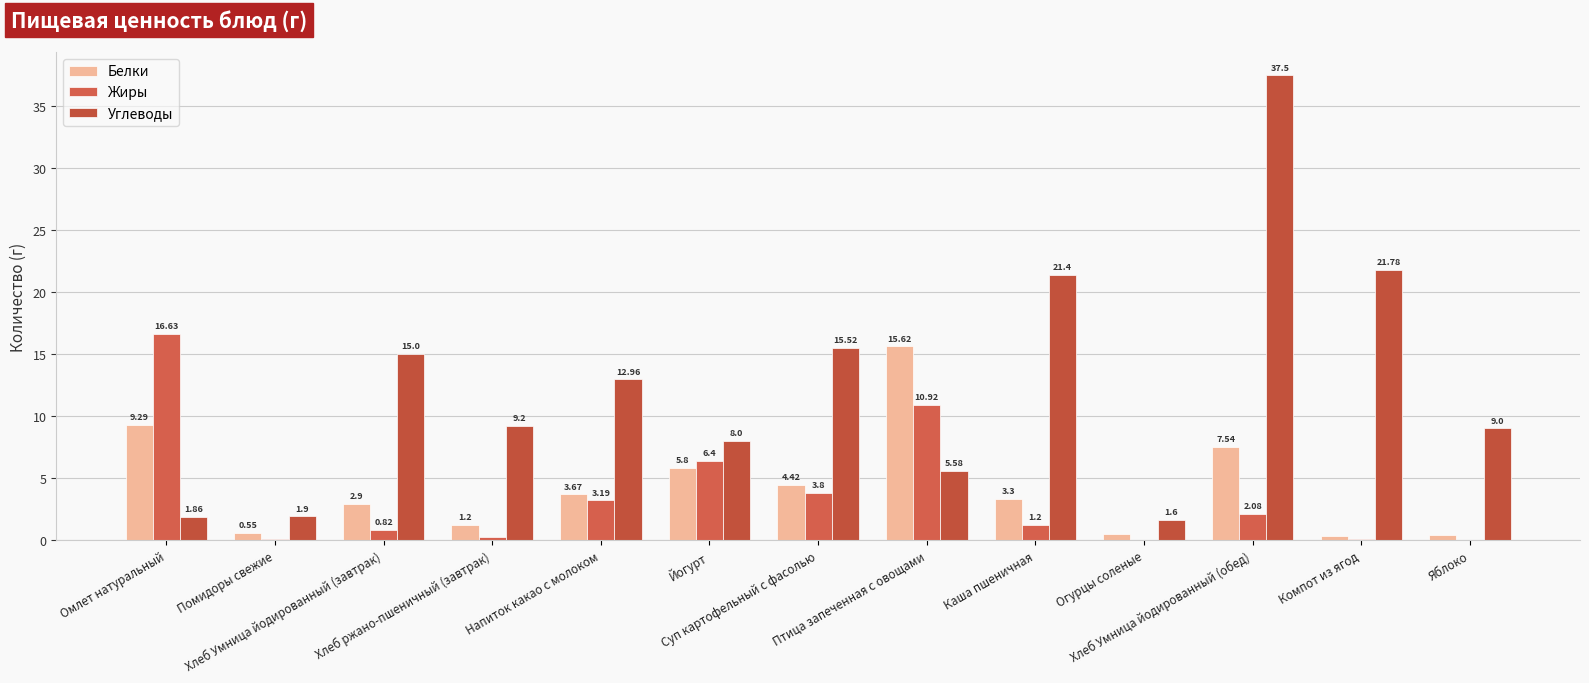

How many groups of bars are there?

13